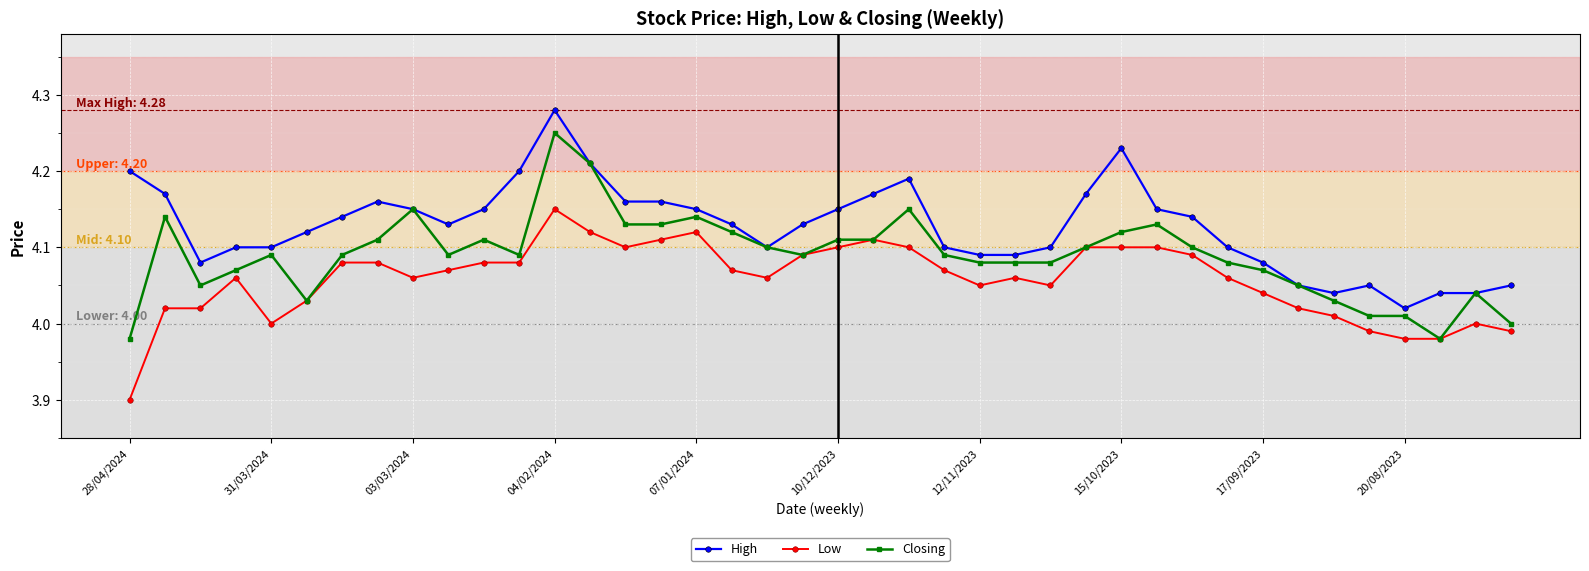

True or false: High and Low cross at least once.

False